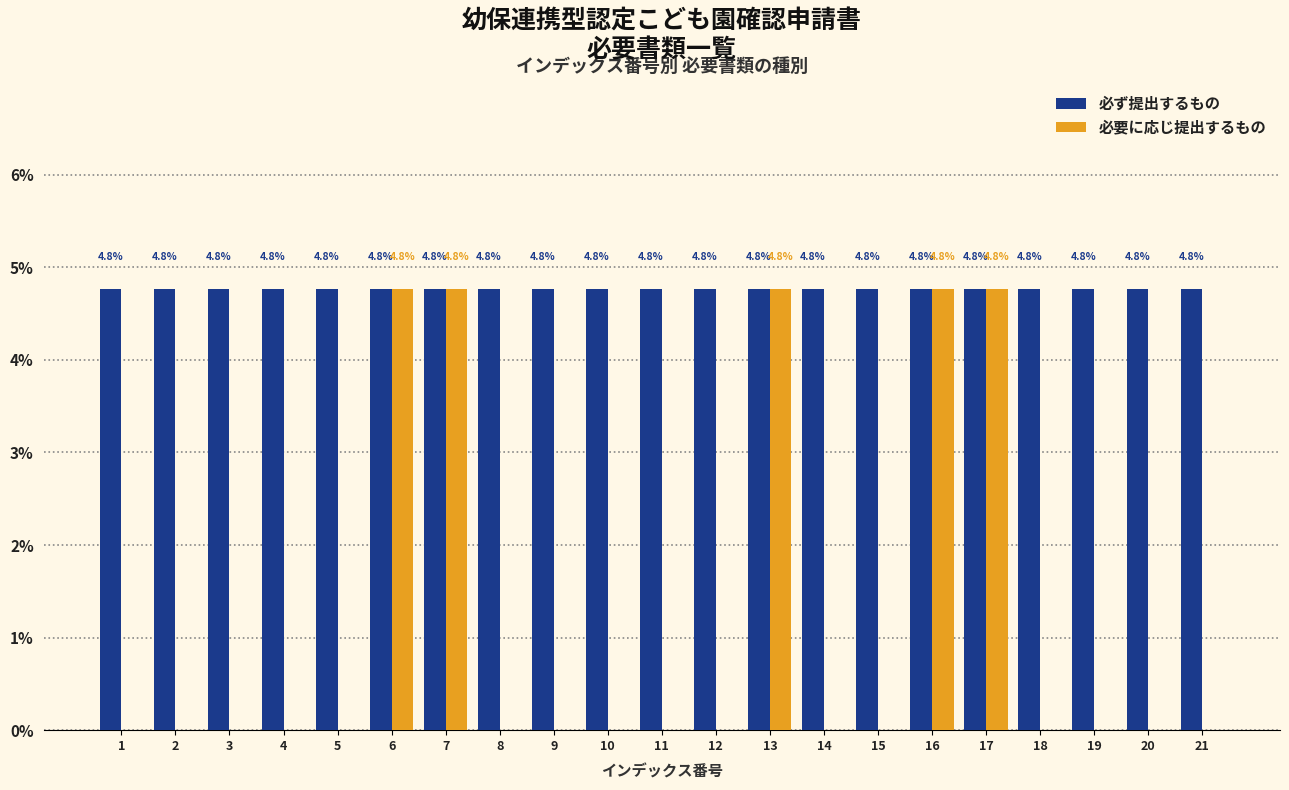

Reading left to right, extract all data points from this chart.

必ず提出するもの: 1=4.8	2=4.8	3=4.8	4=4.8	5=4.8	6=4.8	7=4.8	8=4.8	9=4.8	10=4.8	11=4.8	12=4.8	13=4.8	14=4.8	15=4.8	16=4.8	17=4.8	18=4.8	19=4.8	20=4.8	21=4.8
必要に応じ提出するもの: 1=0.0	2=0.0	3=0.0	4=0.0	5=0.0	6=4.8	7=4.8	8=0.0	9=0.0	10=0.0	11=0.0	12=0.0	13=4.8	14=0.0	15=0.0	16=4.8	17=4.8	18=0.0	19=0.0	20=0.0	21=0.0